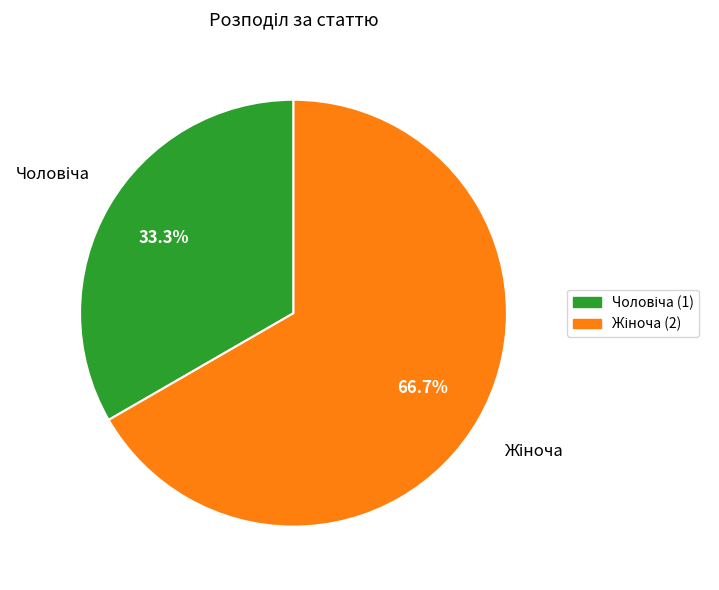

Is there a majority slice in this chart?

Yes